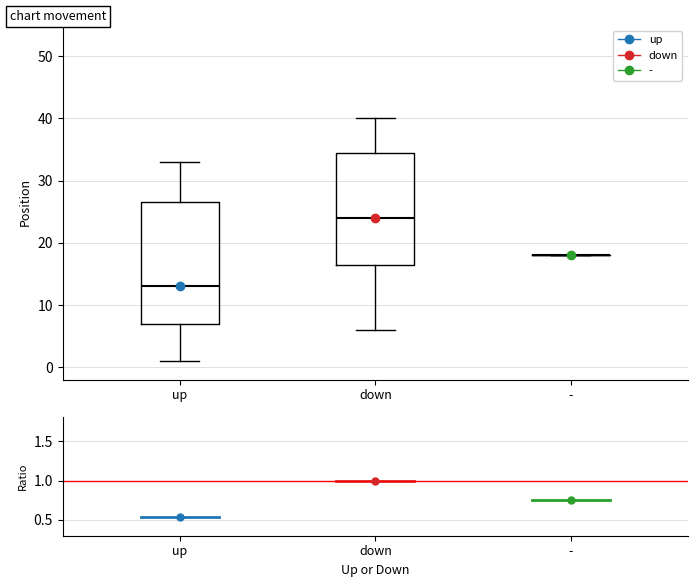

Comparing the boxes themselves (not the whiskers), which one is the tallest?

up